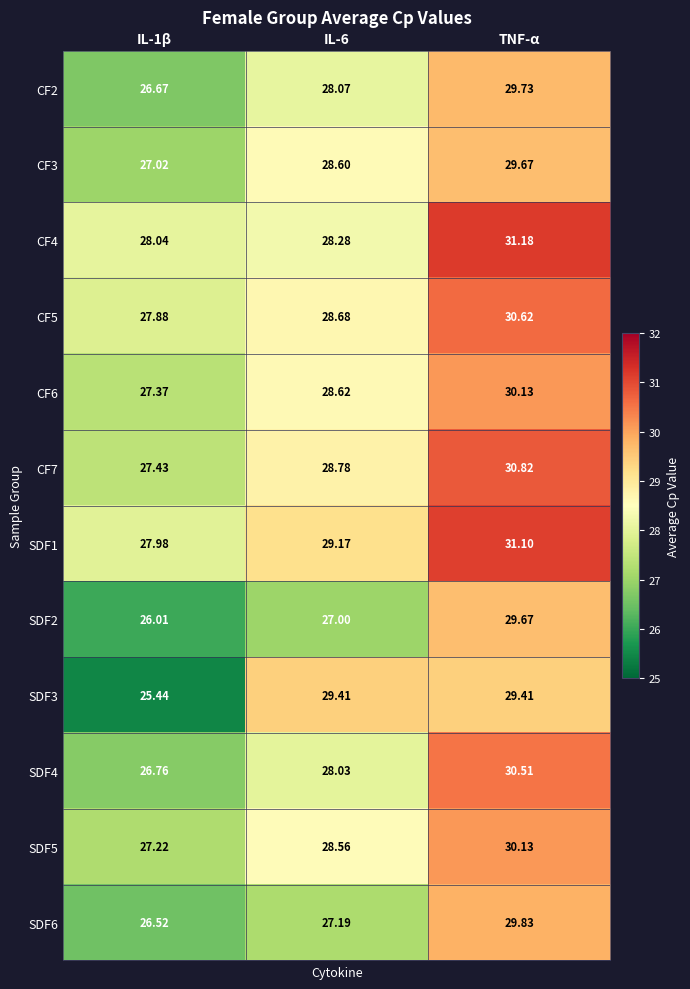

Which series has the largest total across all categories?

SDF1